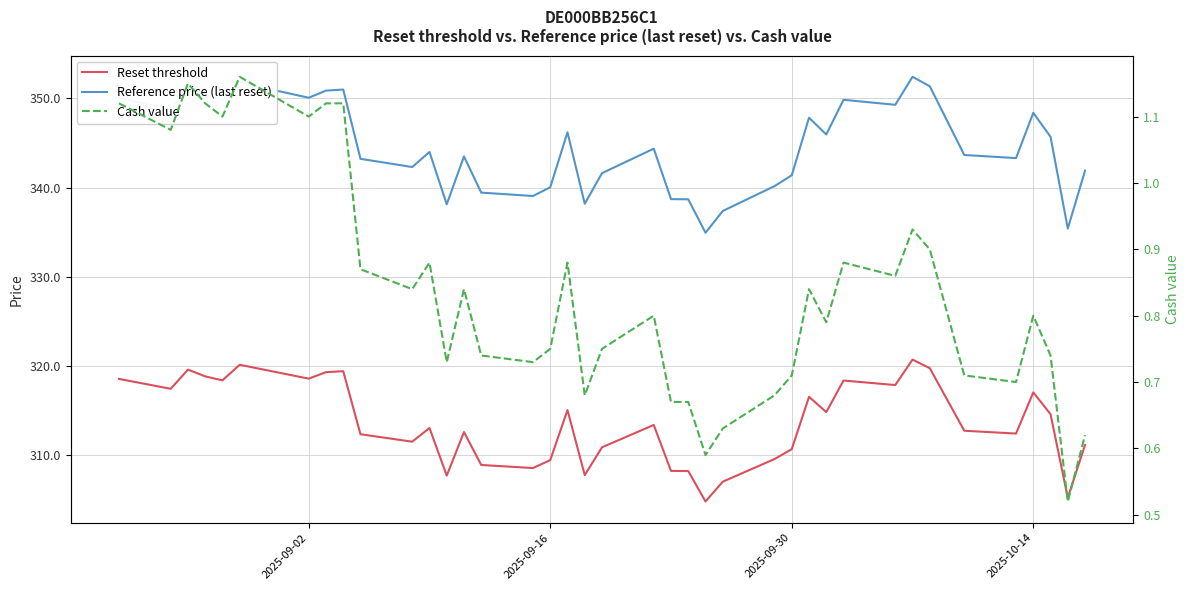

Which series has the largest range (max minus min)?

Reference price (last reset)